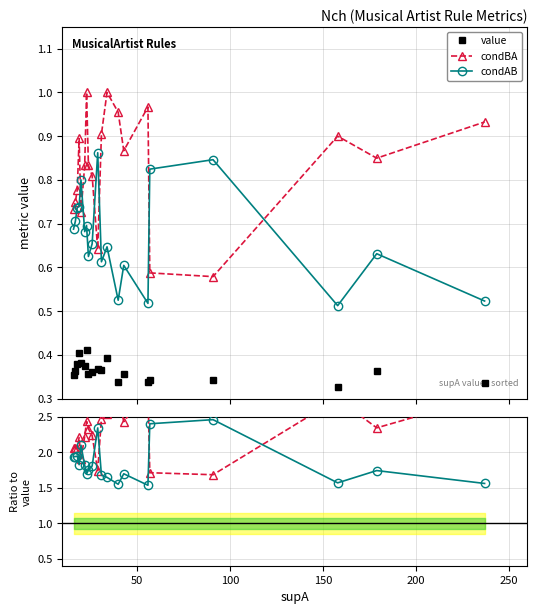

Which series ends up on top after the final intersection of condAB and condBA?

condBA